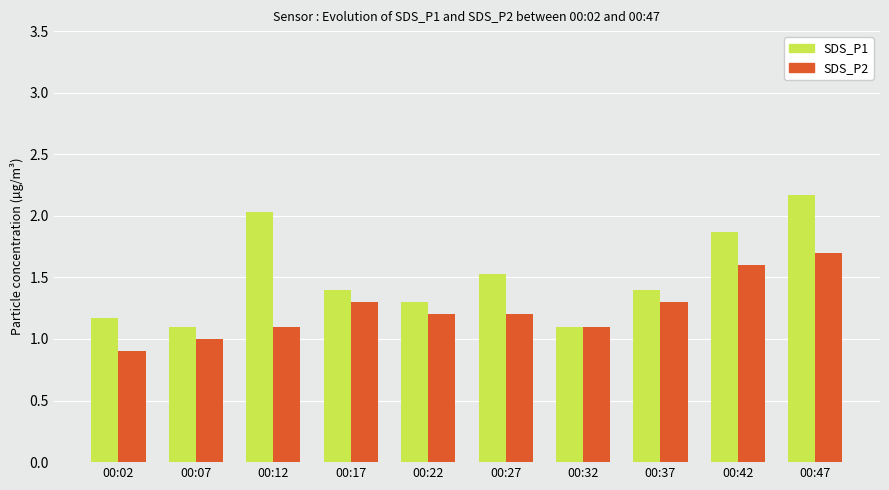

Reading left to right, transcribe all the data shown in this chart.

SDS_P1: 00:02=1.2	00:07=1.1	00:12=2.0	00:17=1.4	00:22=1.3	00:27=1.5	00:32=1.1	00:37=1.4	00:42=1.9	00:47=2.2
SDS_P2: 00:02=0.9	00:07=1.0	00:12=1.1	00:17=1.3	00:22=1.2	00:27=1.2	00:32=1.1	00:37=1.3	00:42=1.6	00:47=1.7